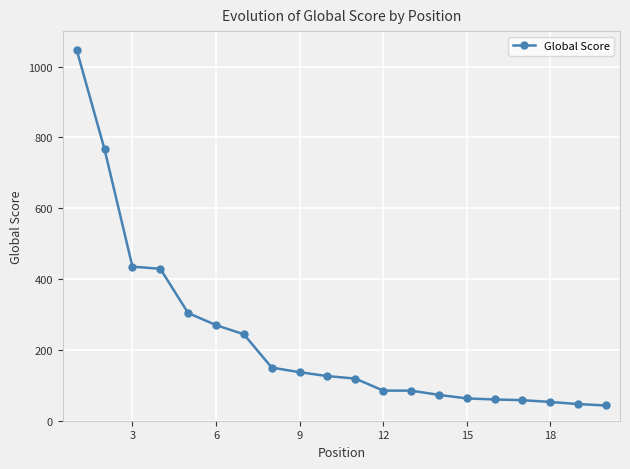

What is the minimum value shown in the chart?

43